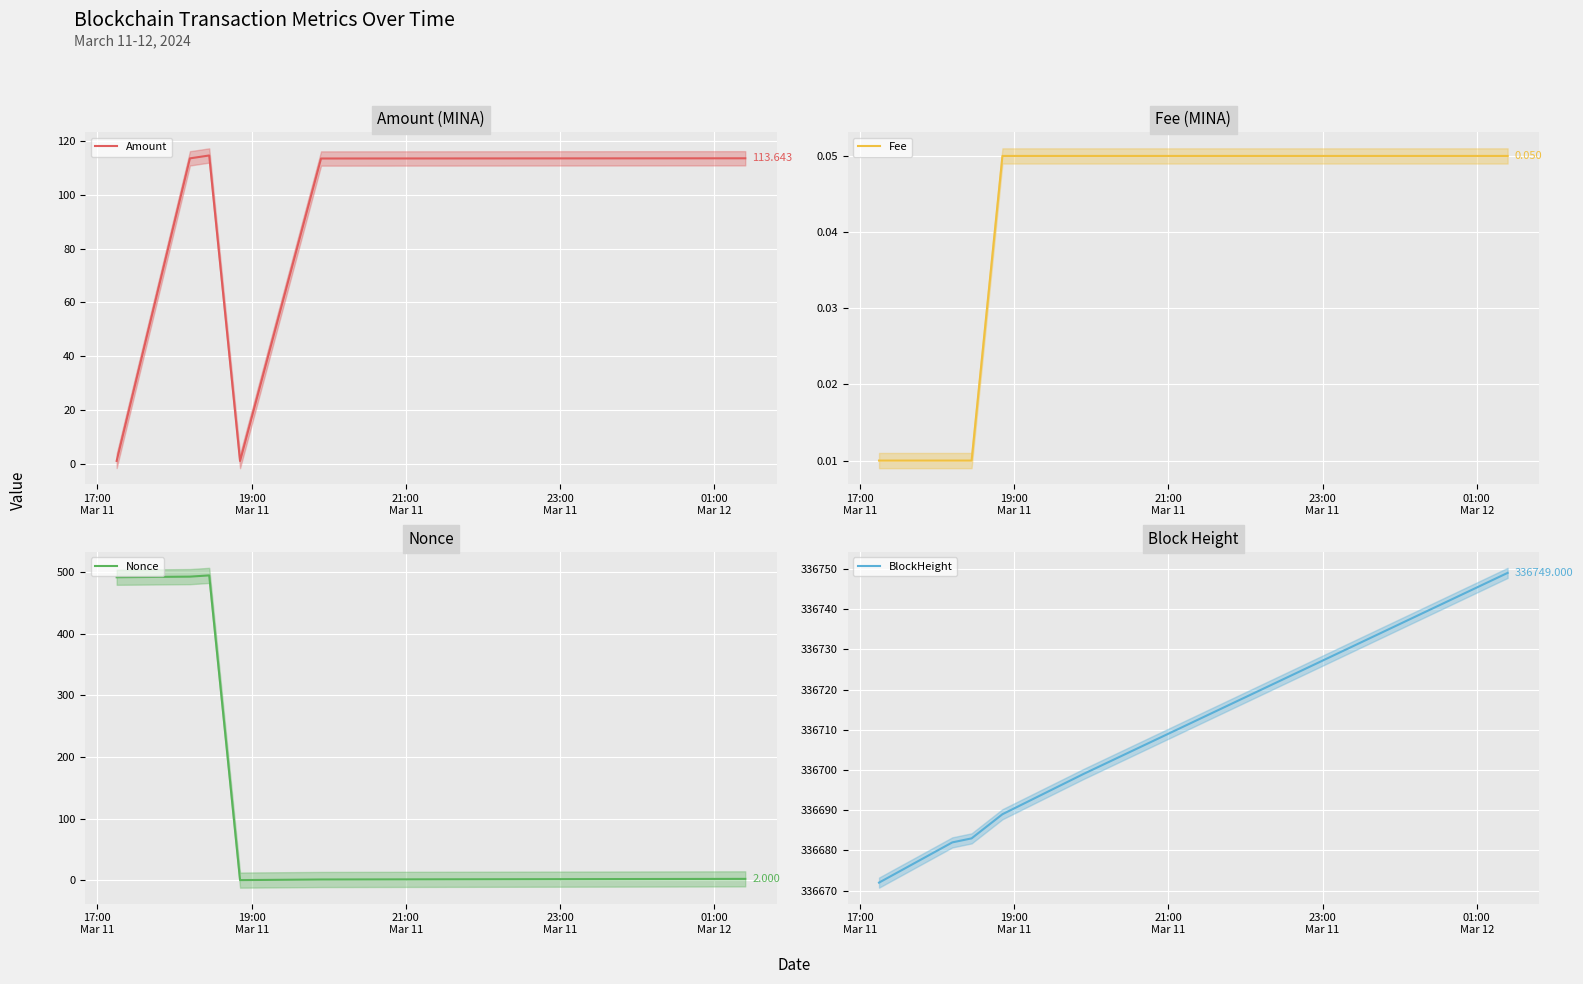

The Fee (line) series shows 0.0 at 01:00
Mar 12. True or false?

False